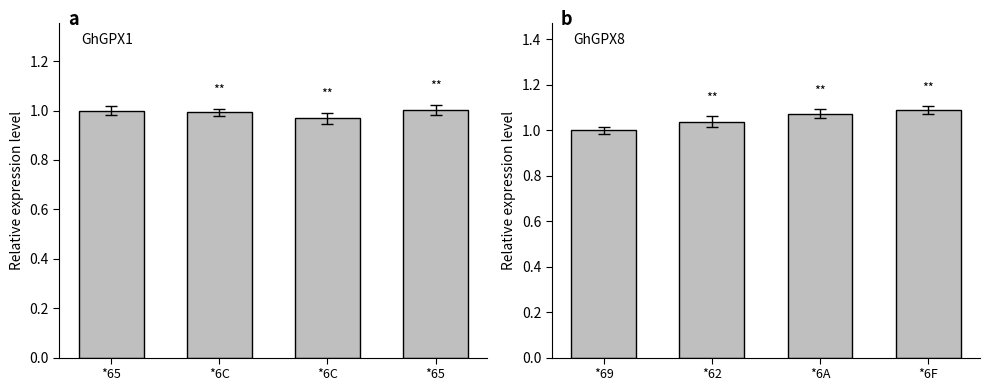

What is the smallest value displayed?

1.0